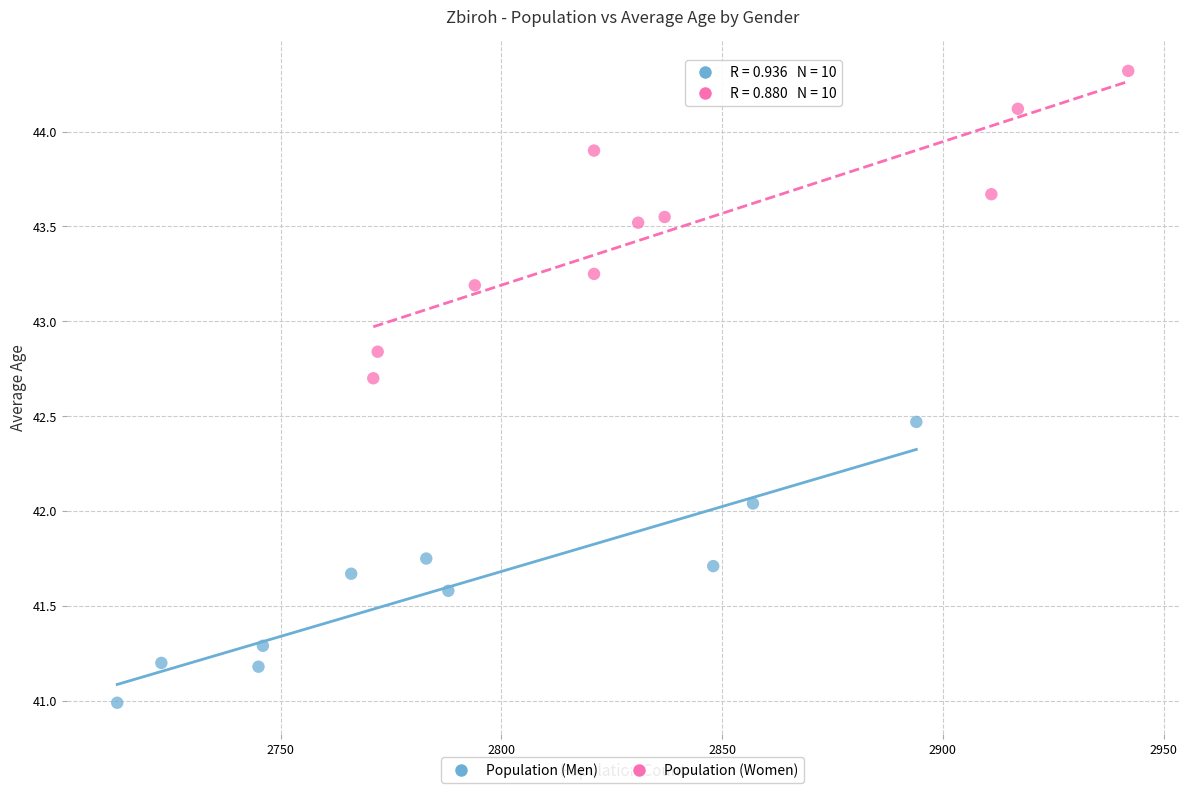

Which series reaches the maximum Y coordinate?

Population (Women)